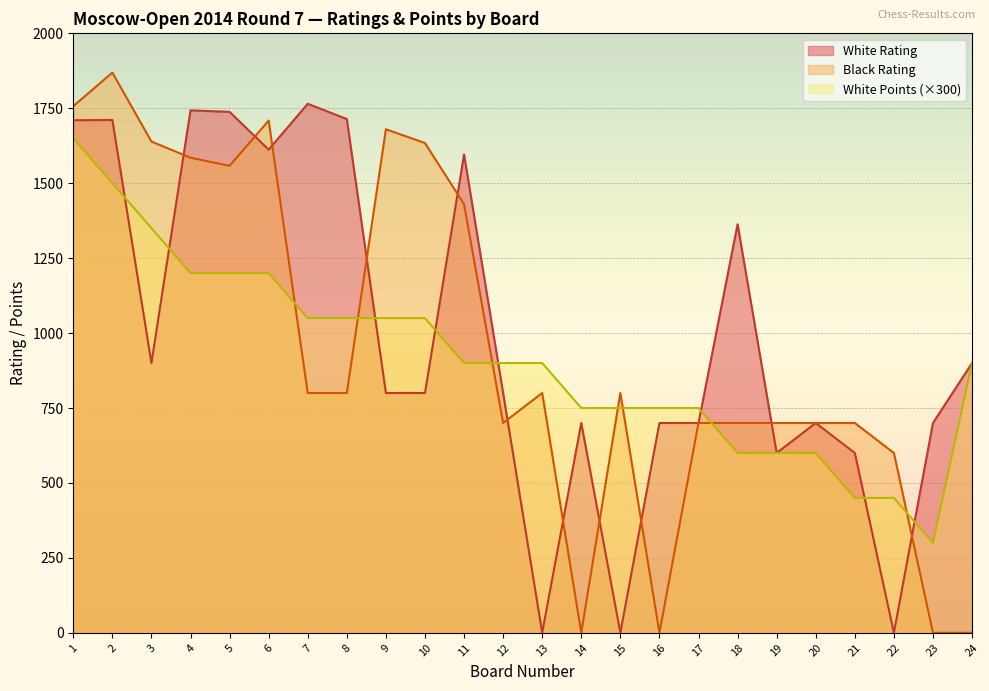

True or false: Black Rating and White Points intersect in this chart.

True